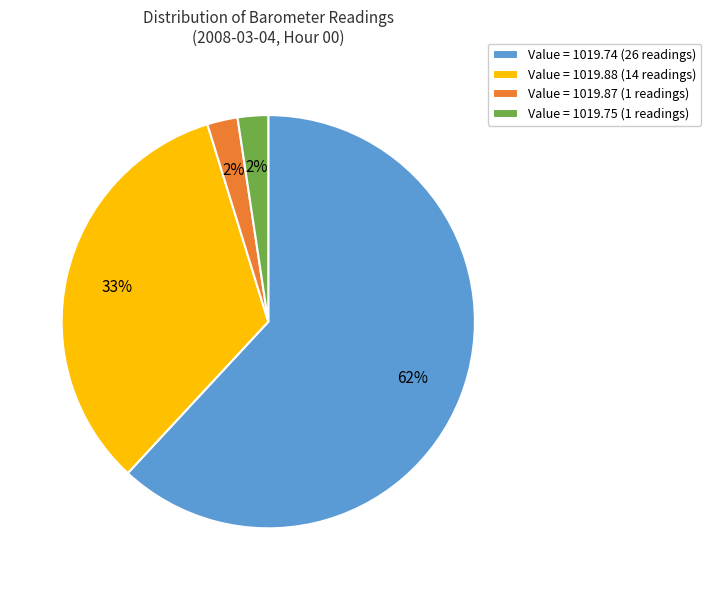

The Value = 1019.88 slice represents 13% of the pie. True or false?

False